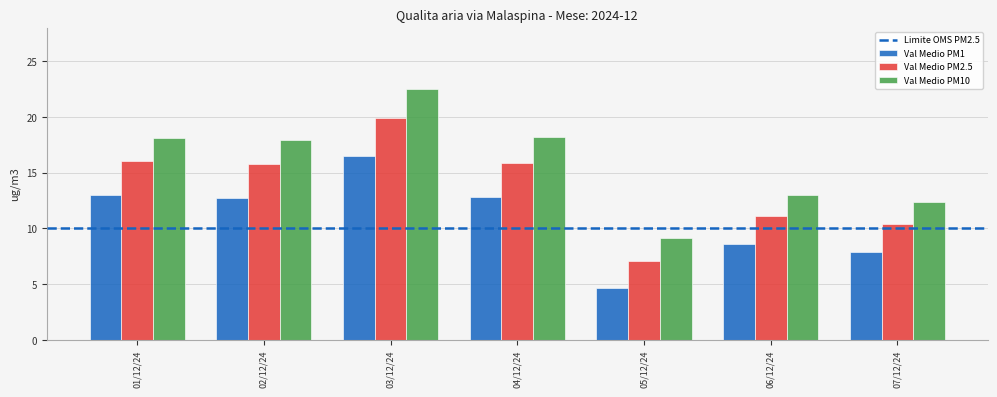

Is the value of Val Medio PM2.5 at 02/12/24 greater than the value of Val Medio PM1 at 03/12/24?

No